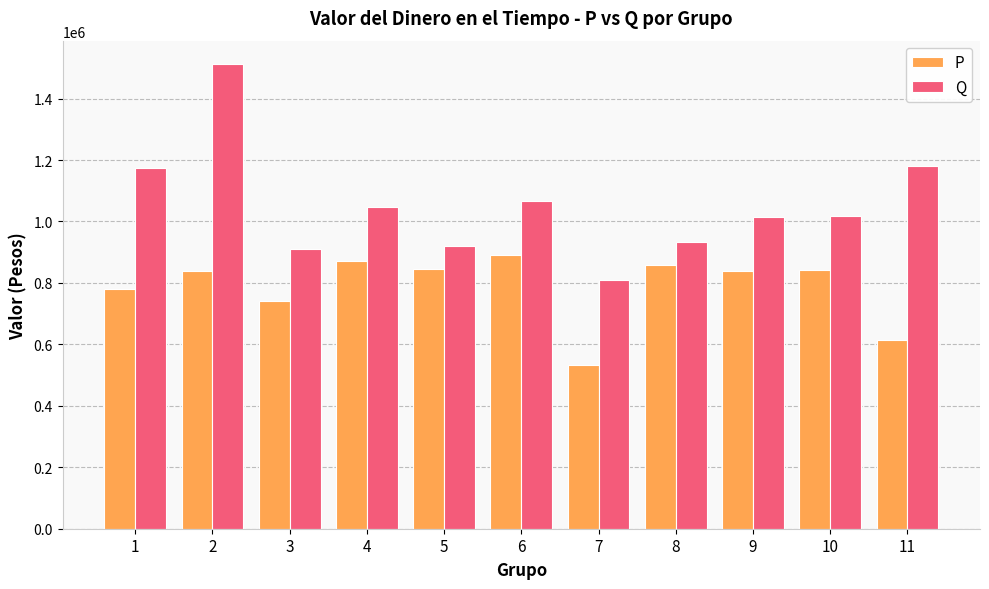

What is the approximate value of P at 1?

780253